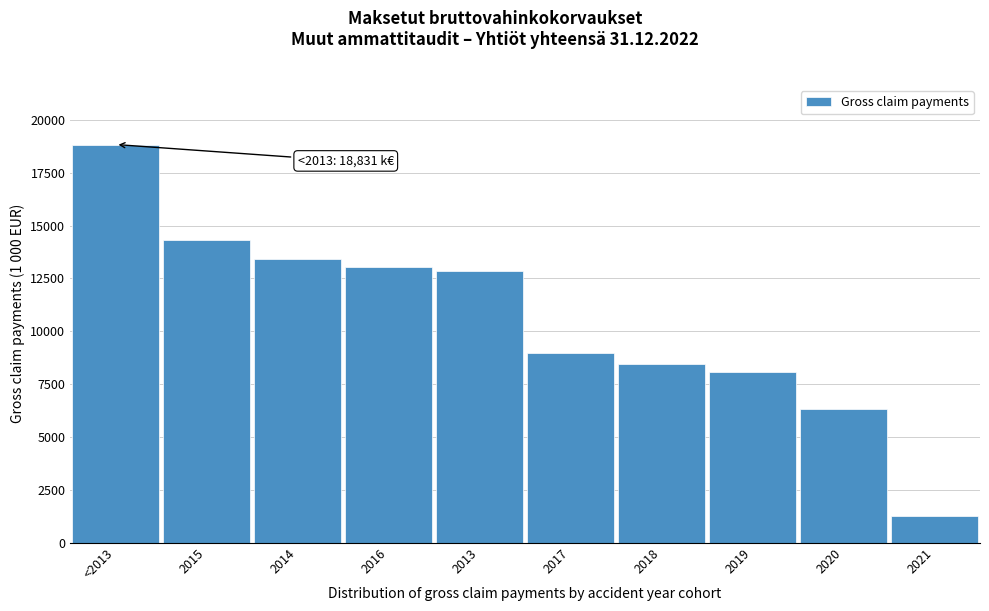

Reading left to right, what are all the values shown in this chart?

18830.8	14310.5	13407.4	13059.7	12855.5	8957.3	8461.0	8087.6	6316.1	1238.4